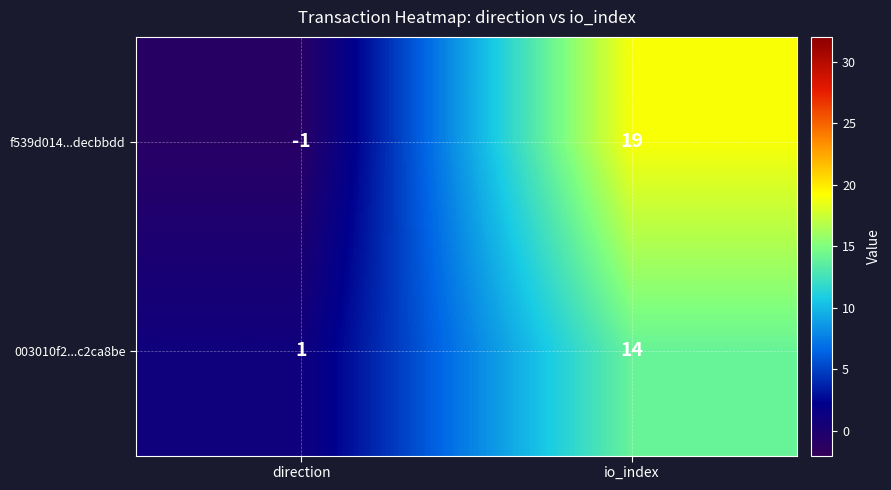

Rank the series by their average value, from highest to lowest.

f539d014...decbbdd, 003010f2...c2ca8be